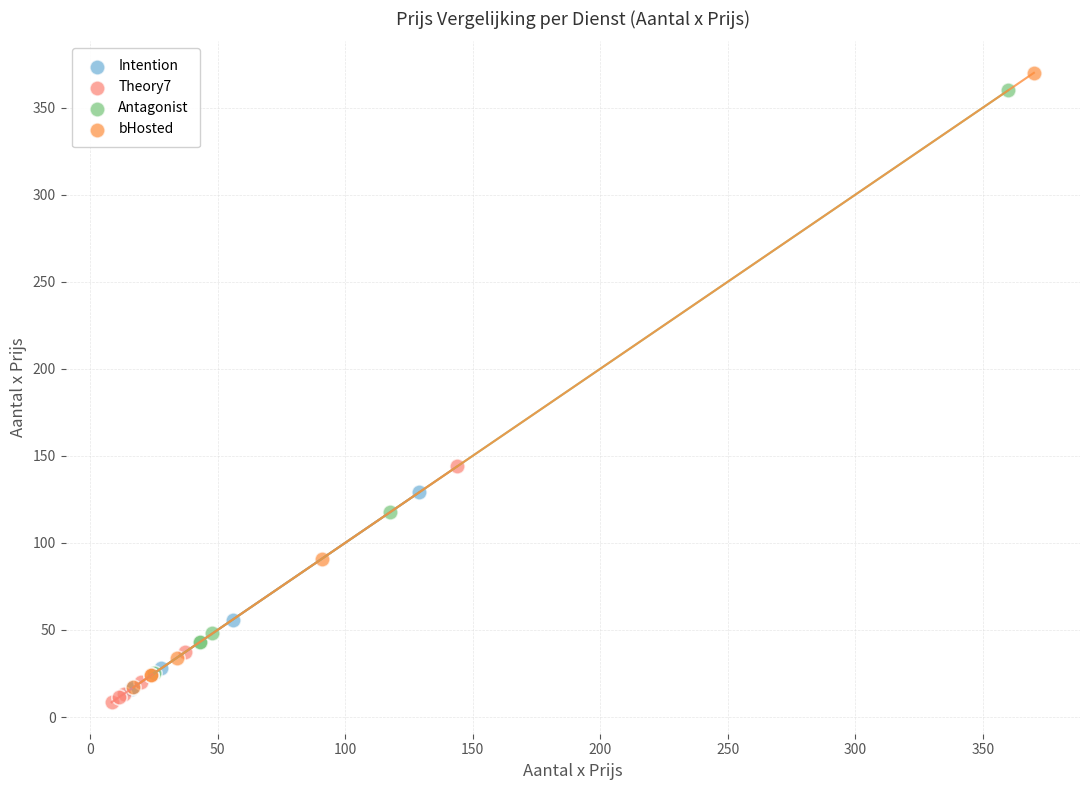

Which series has the widest spread of Y values?

bHosted